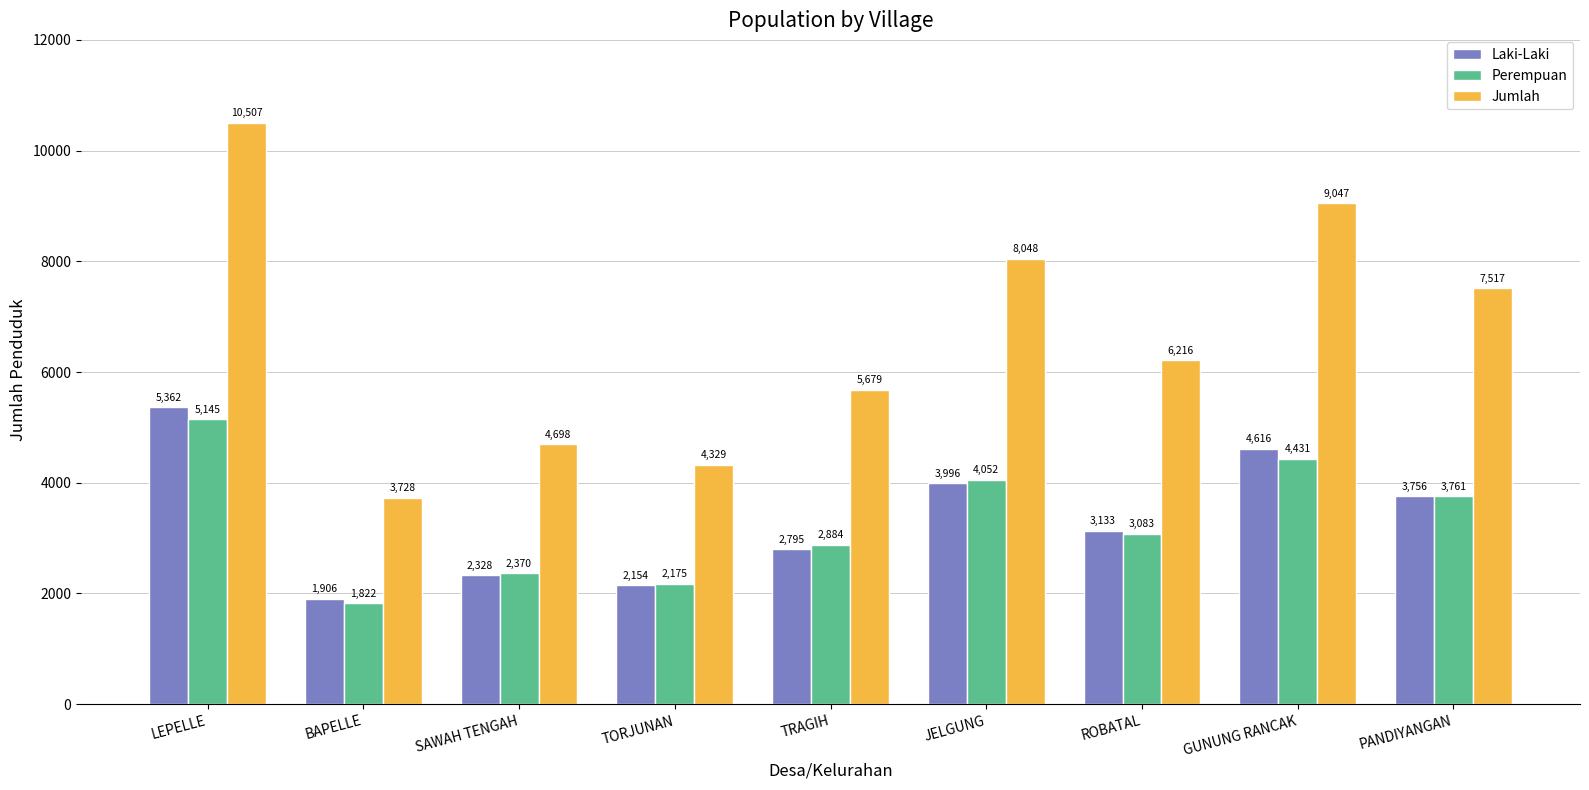

What is the spread (max minus min) of values at LEPELLE?

5362